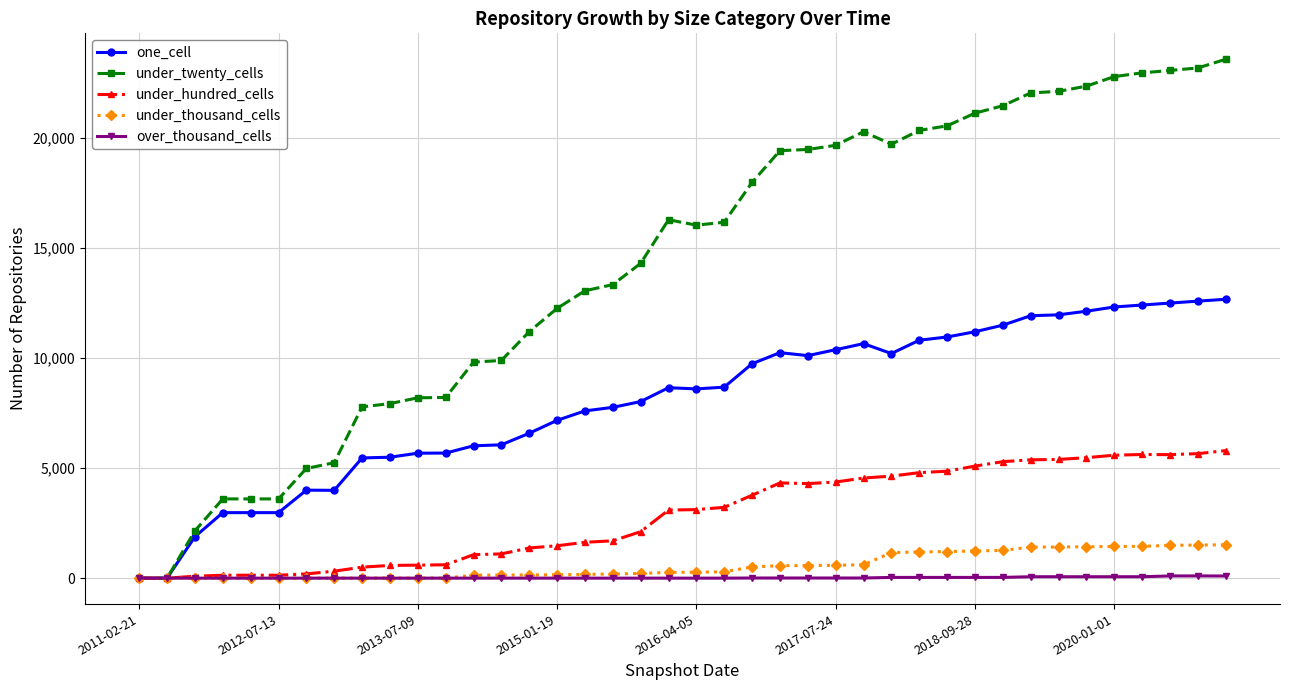

Which series has the widest spread of values?

under_twenty_cells